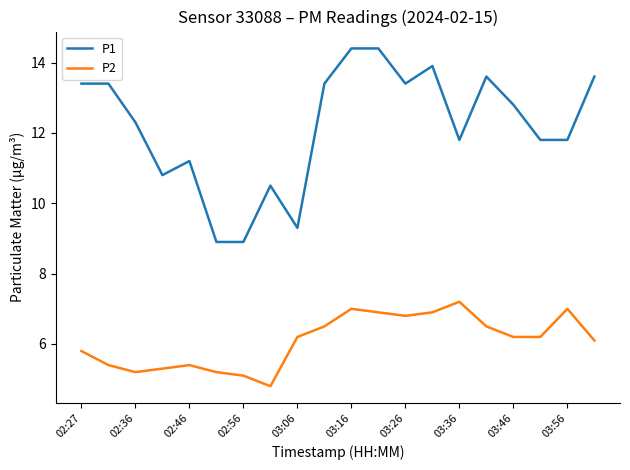

Rank the series by their average value, from lowest to highest.

P2, P1